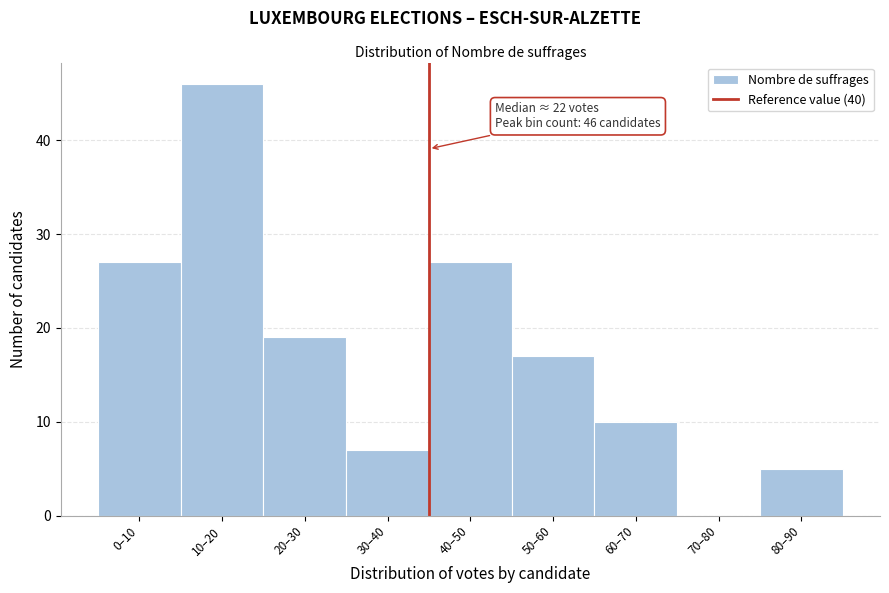

Reading right to left, extract all data points from this chart.

80–90=5	70–80=0	60–70=10	50–60=17	40–50=27	30–40=7	20–30=19	10–20=46	0–10=27